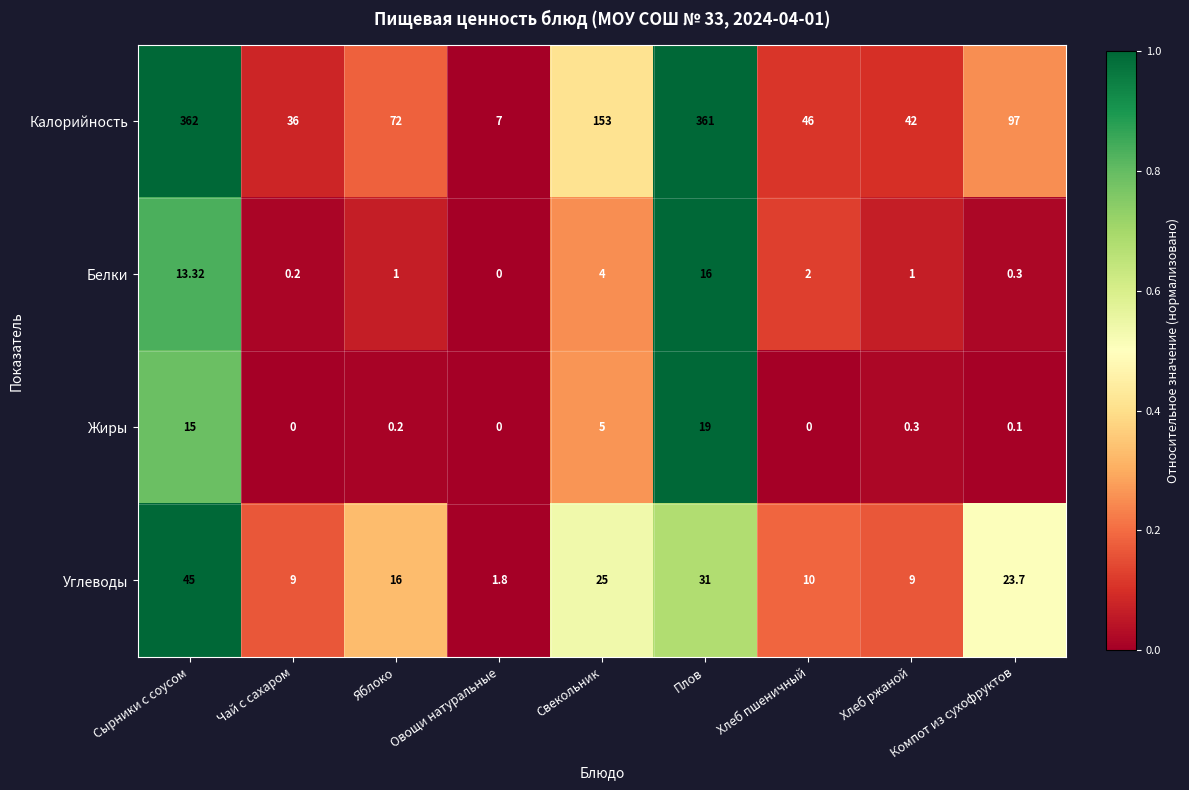

List the series in order of their peak value, lowest first.

Белки, Жиры, Углеводы, Калорийность